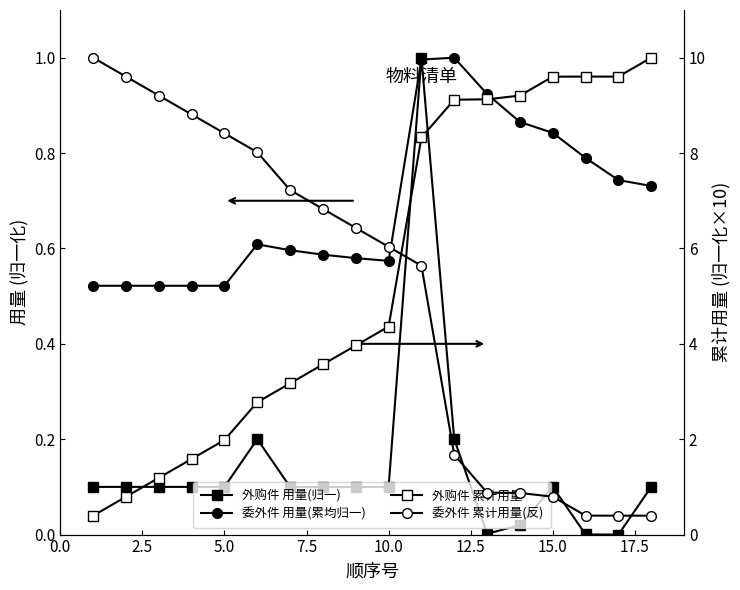

Which series has the largest total across all categories?

外购件 累计用量